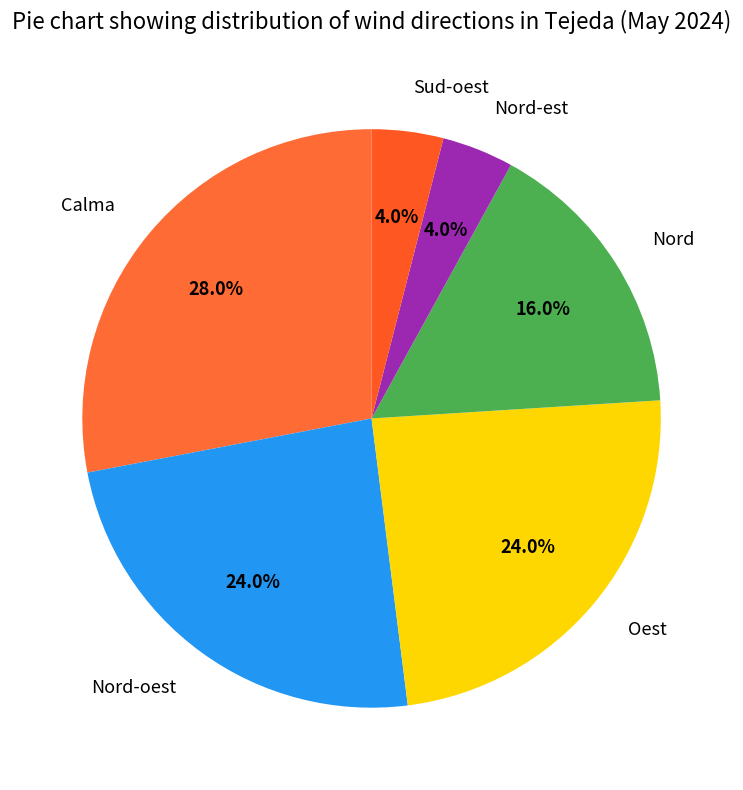

What percentage is the Nord-oest slice, to the nearest percent?

24%